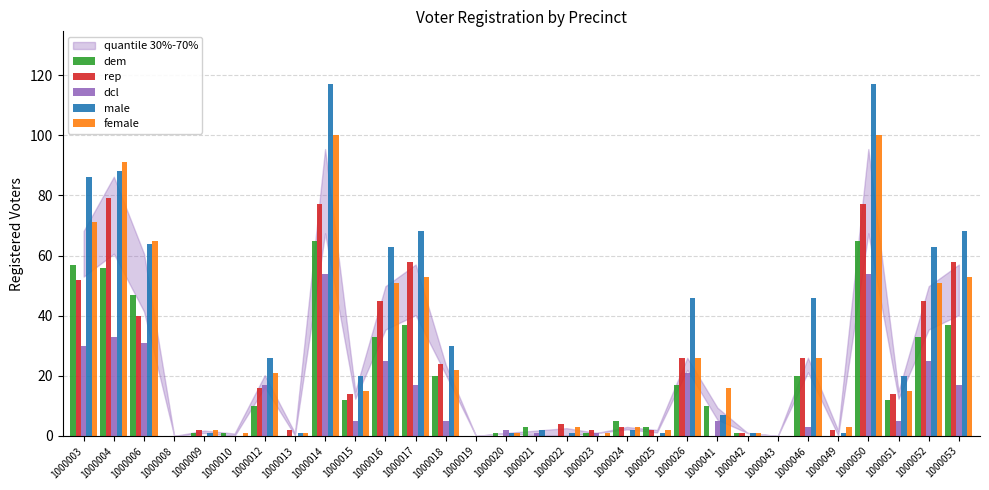

What is the sum of all female values?

794